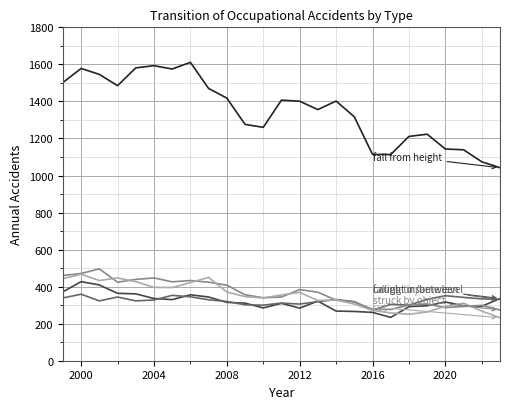

What is the minimum value shown in the chart?

232